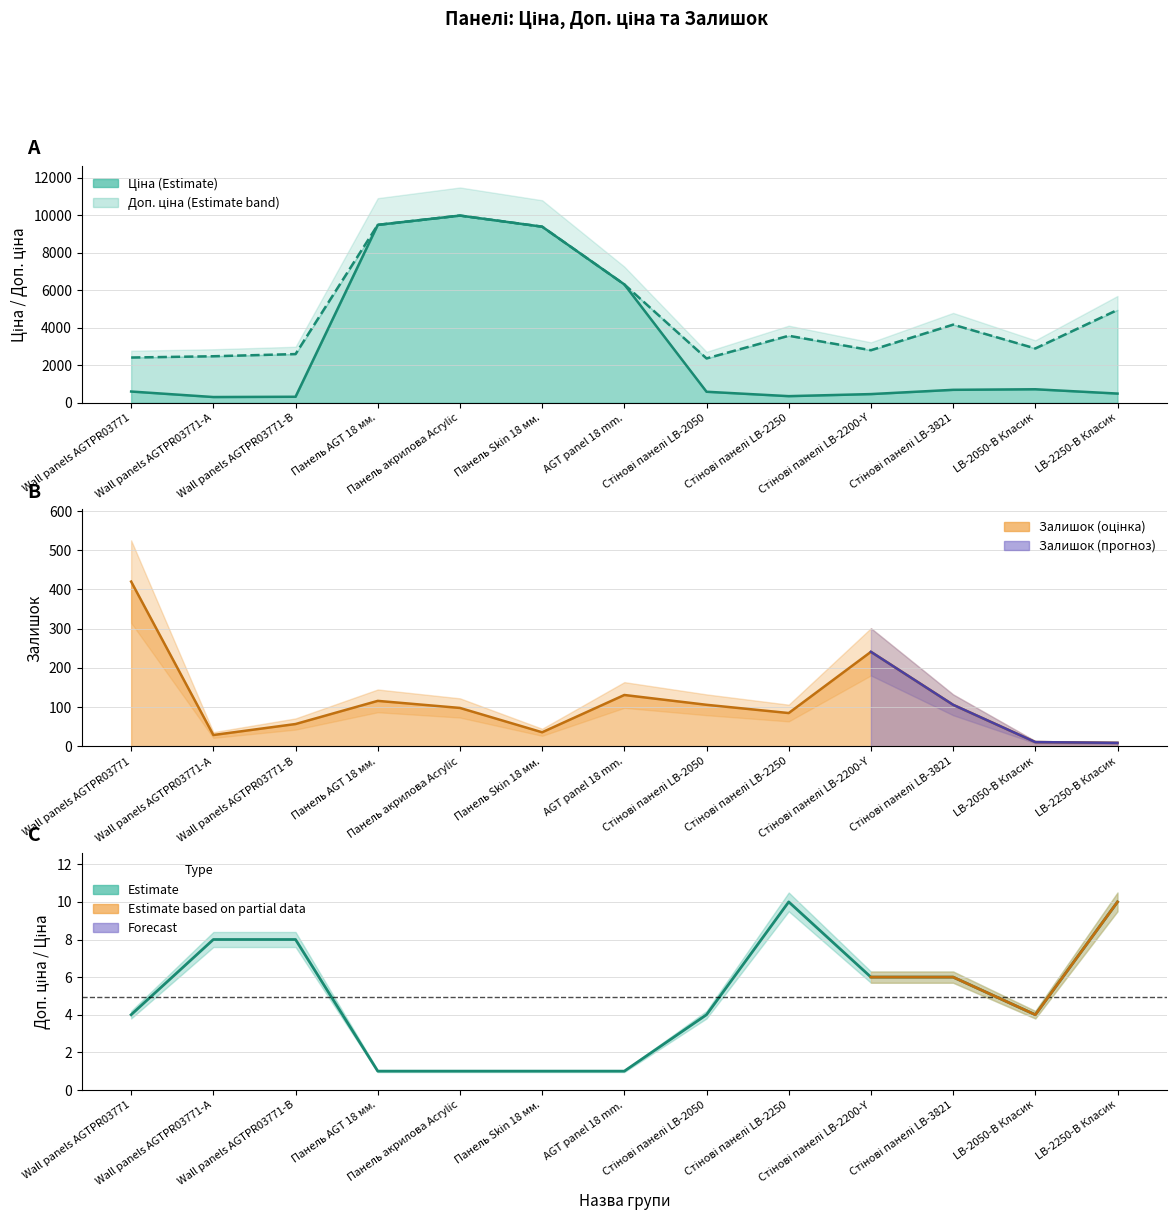

The value at Wall panels AGTPR03771-B is 8.0. True or false?

True